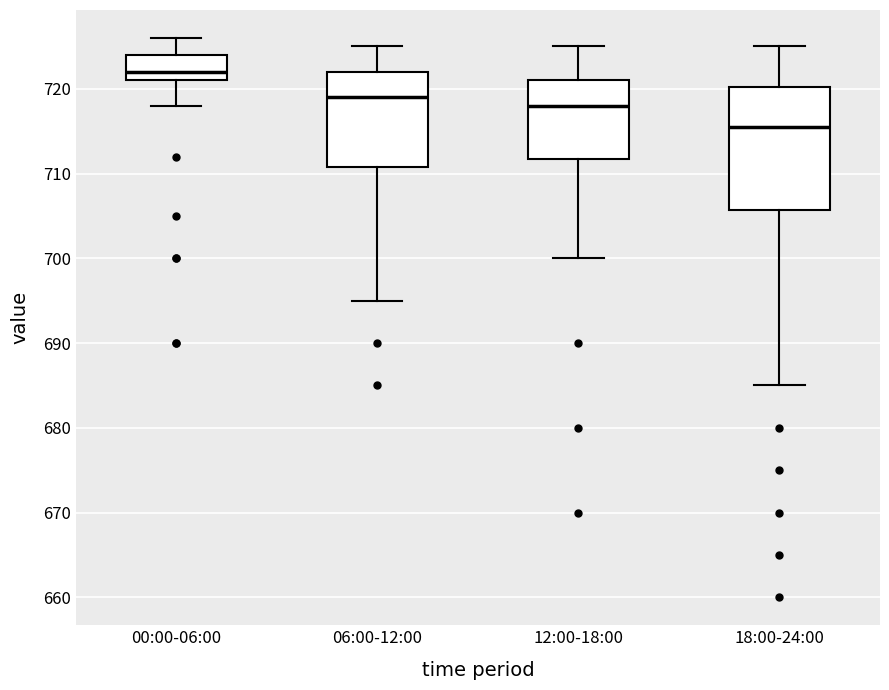

Which box has the lowest median line?

18:00-24:00